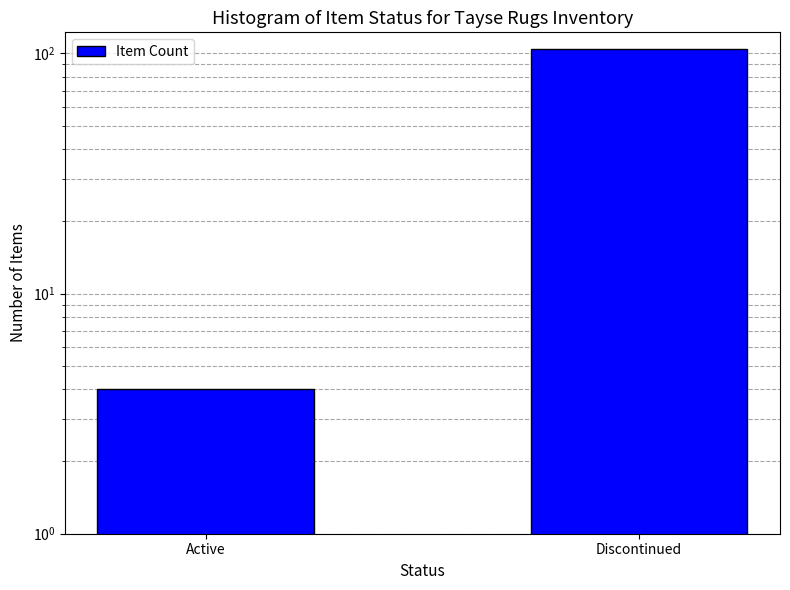

True or false: the data shows 2 at Active.

False